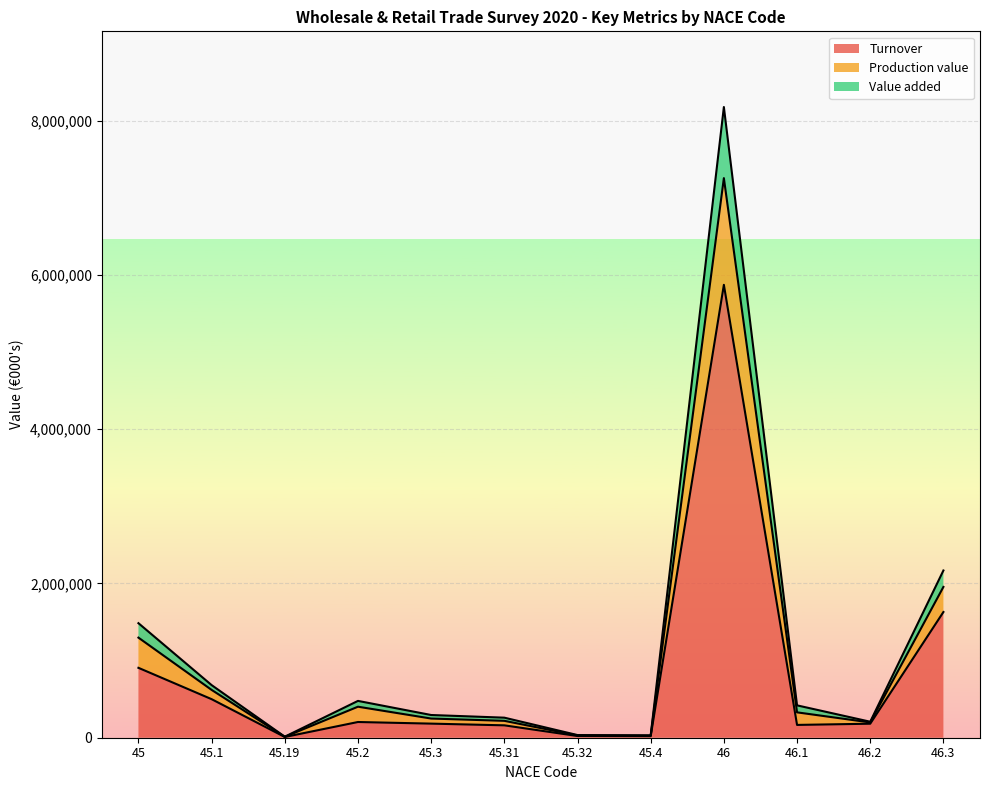

What is the label of the 11th point from the left?

46.2